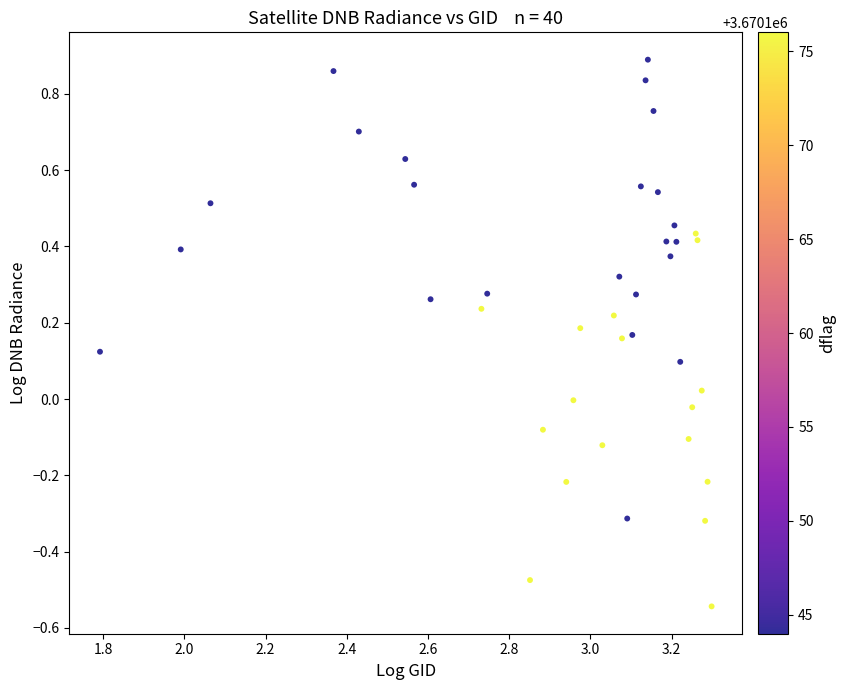

What is the range of Y values (max minus min)?

1.4